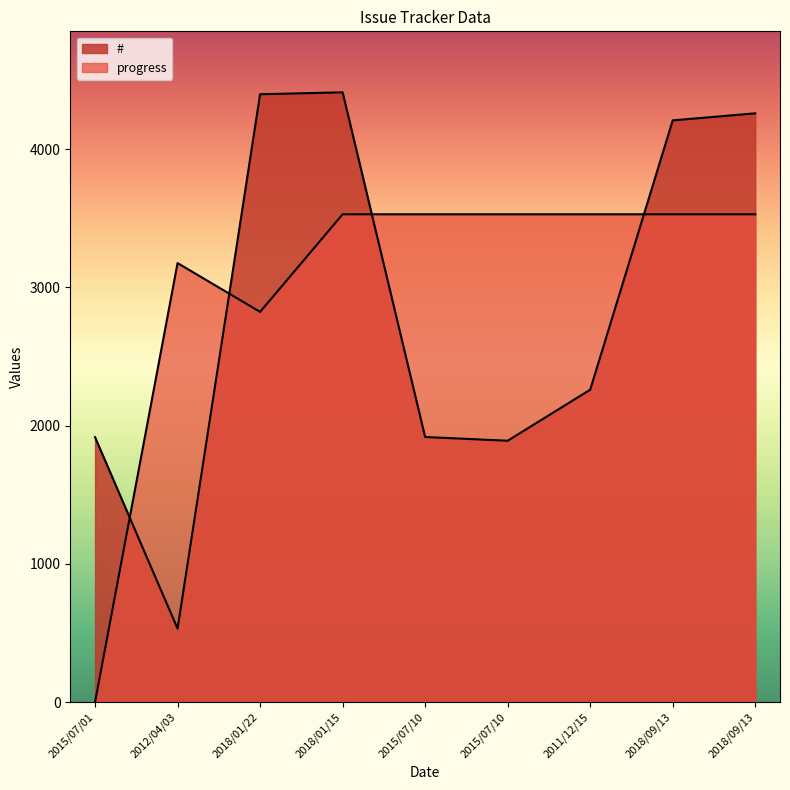

Reading right to left, list all the values displayed in this chart.

#: 4259.0	4208.0	2260.0	1891.0	1918.0	4411.0	4397.0	532.0	1917.0
progress: 3528.8	3528.8	3528.8	3528.8	3528.8	3528.8	2823.0	3175.9	0.0